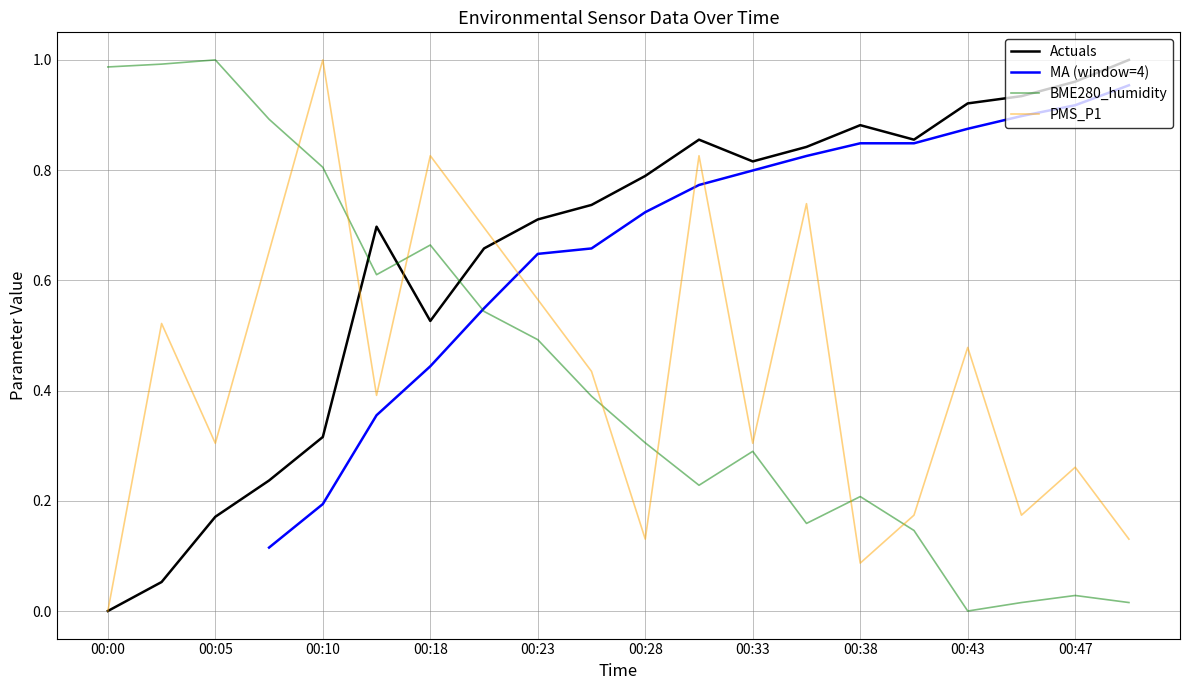

After their last crossing, which series has the higher values: Actuals or BME280_humidity?

Actuals